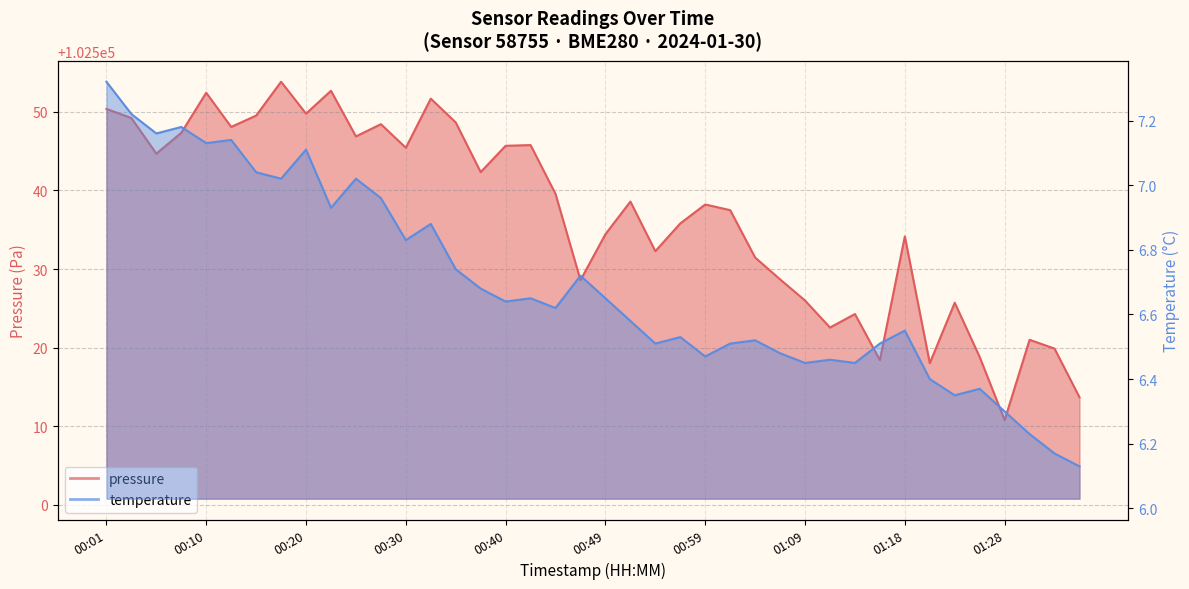

Reading left to right, extract all data points from this chart.

pressure: 102550.4	102549.2	102544.7	102547.3	102552.4	102548.1	102549.5	102553.8	102549.8	102552.7	102546.9	102548.4	102545.4	102551.7	102548.7	102542.3	102545.7	102545.8	102539.6	102528.6	102534.4	102538.6	102532.3	102535.8	102538.2	102537.5	102531.5	102528.7	102526.0	102522.6	102524.3	102518.4	102534.2	102518.0	102525.7	102518.8	102510.8	102521.0	102519.9	102513.7
temperature: 7.3	7.2	7.2	7.2	7.1	7.1	7.0	7.0	7.1	6.9	7.0	7.0	6.8	6.9	6.7	6.7	6.6	6.7	6.6	6.7	6.7	6.6	6.5	6.5	6.5	6.5	6.5	6.5	6.5	6.5	6.5	6.5	6.5	6.4	6.3	6.4	6.3	6.2	6.2	6.1